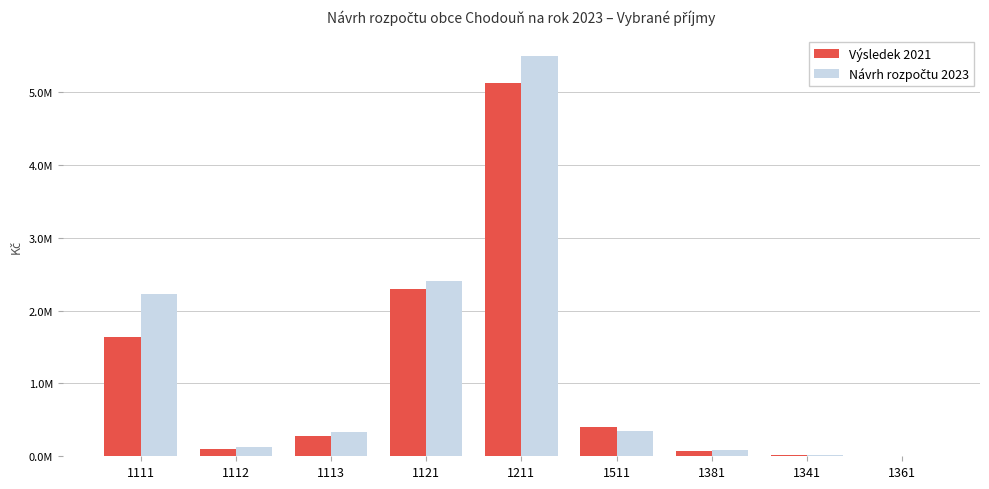

Which has a higher value, 1361 or 1112?

1112